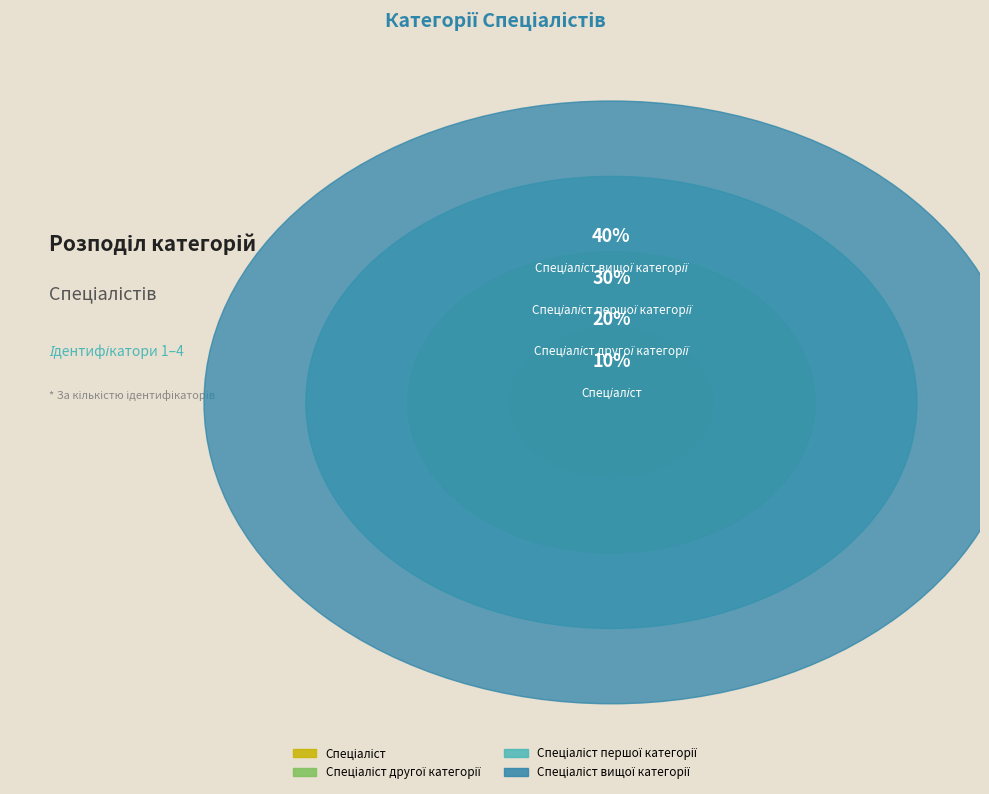

What is the total percentage of Спеціаліст другої категорії and Спеціаліст?

30.0%